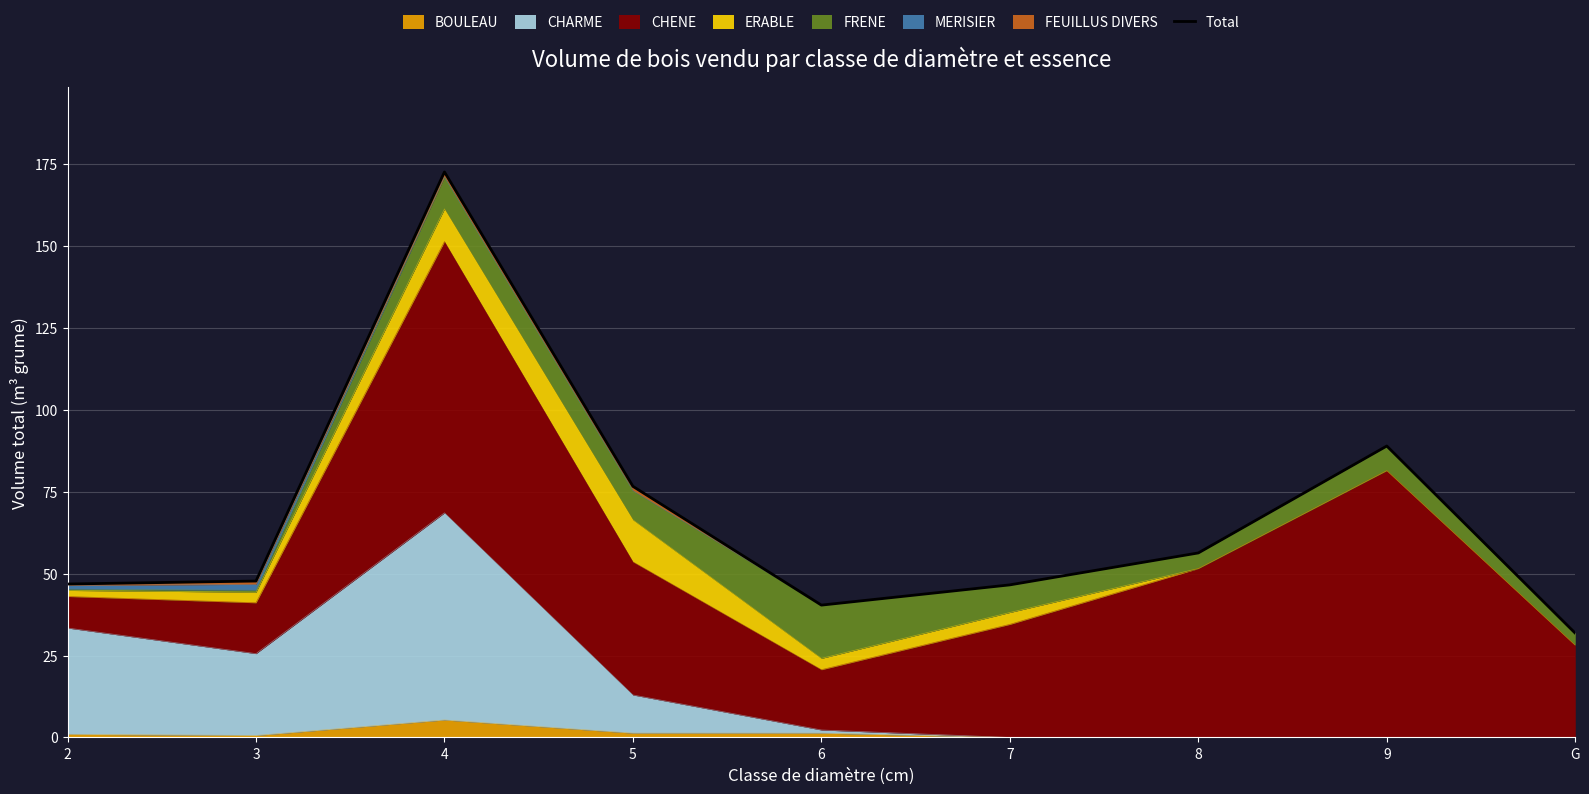

What is the change in value from 3 to 9?

+41.2